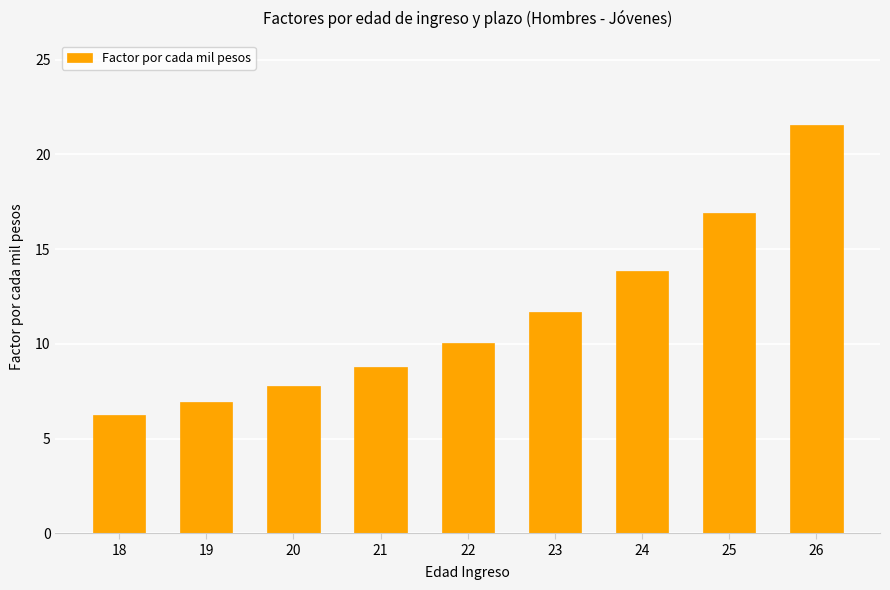

Reading left to right, extract all data points from this chart.

18=6.2	19=6.9	20=7.8	21=8.8	22=10.0	23=11.7	24=13.9	25=16.9	26=21.5